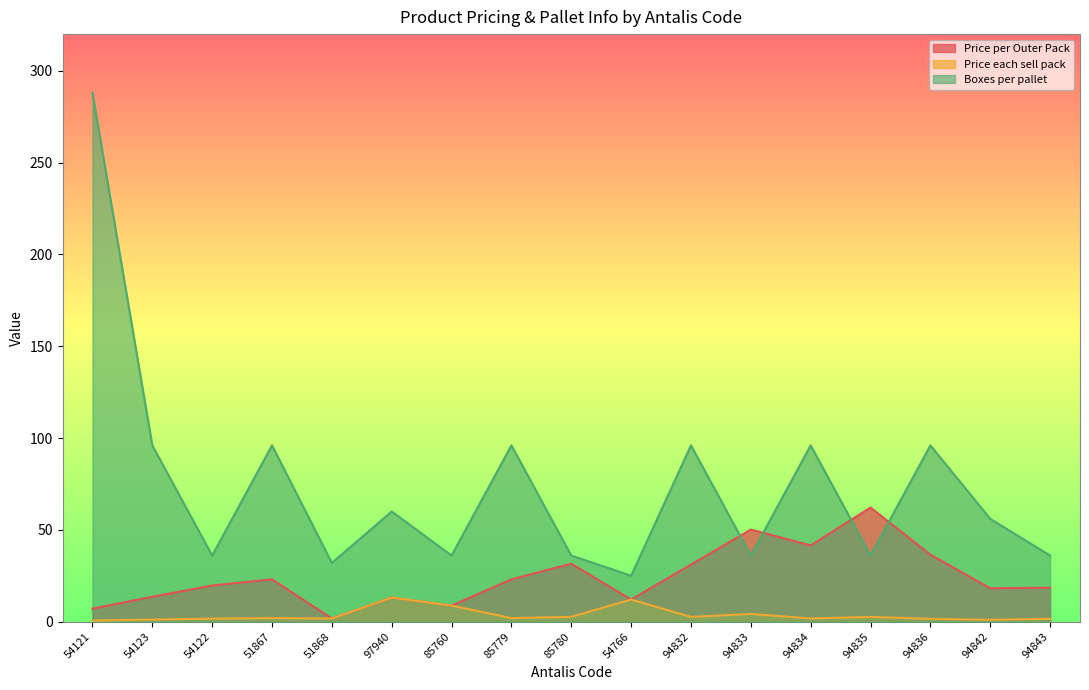

What is the total value across all series at 85760?

53.5